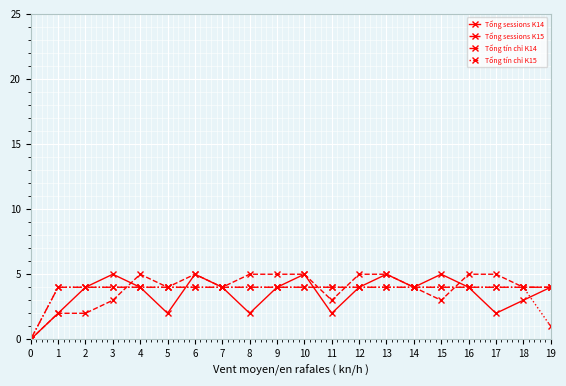

What are all the series names shown in the legend?

Tổng sessions K14, Tổng sessions K15, Tổng tín chỉ K14, Tổng tín chỉ K15